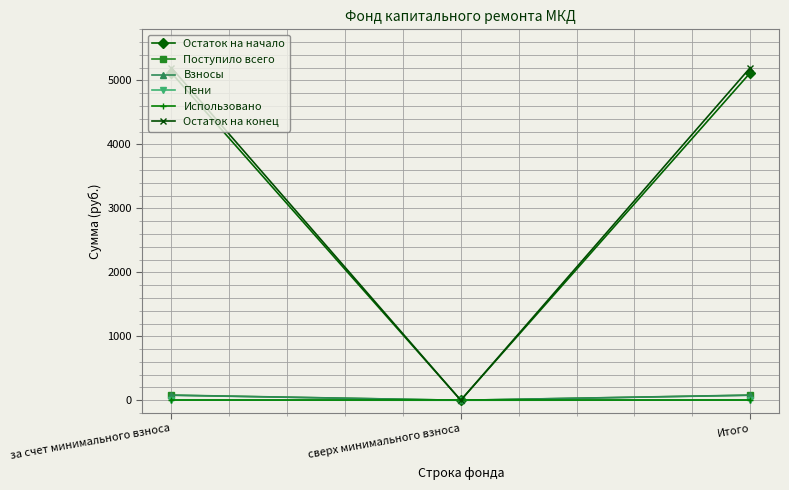

The value of Остаток на конец at Итого is 5201.7. True or false?

True